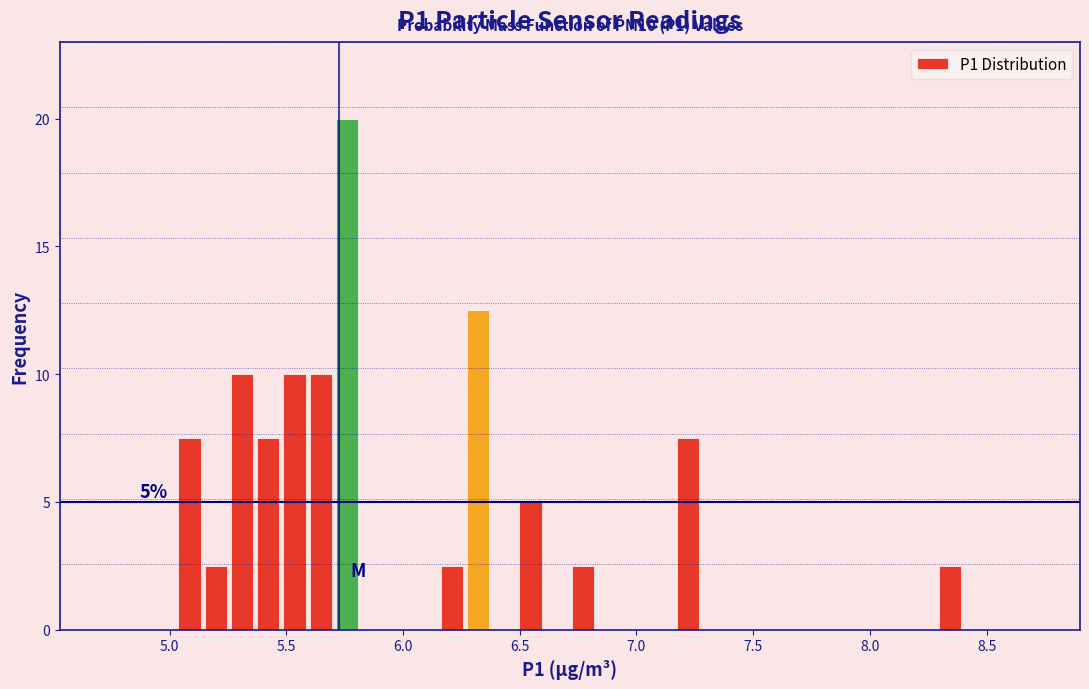

Around what value on the x-axis is the tallest bar? Give the approximate position of its centre, as read against the axis.

5.75